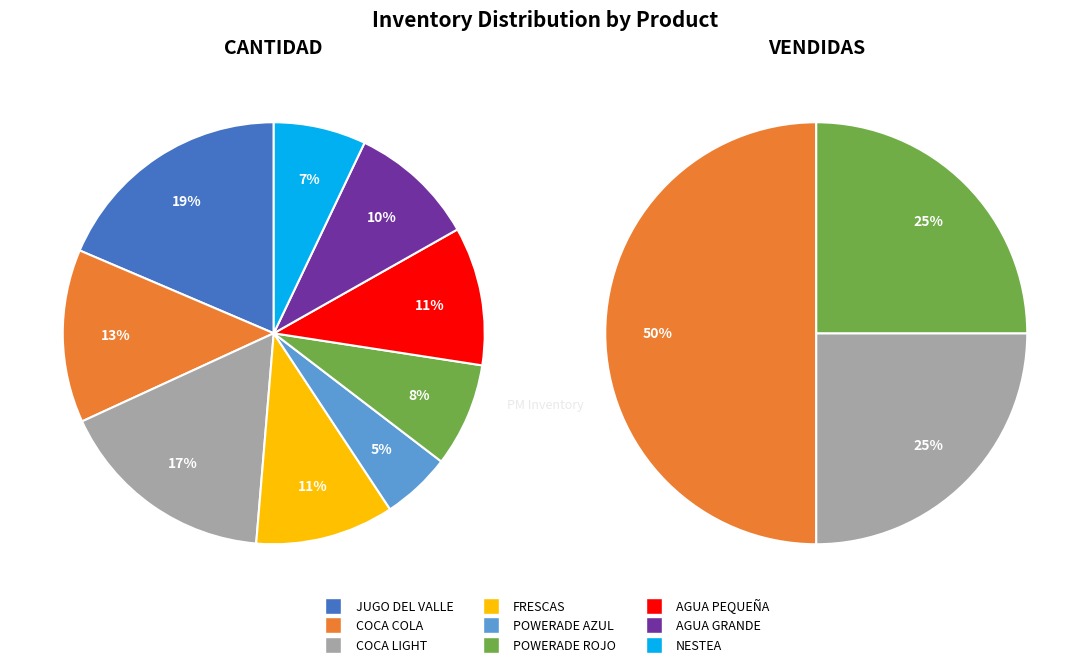

Do POWERADE ROJO and POWERADE AZUL together represent more than half of the pie?

No